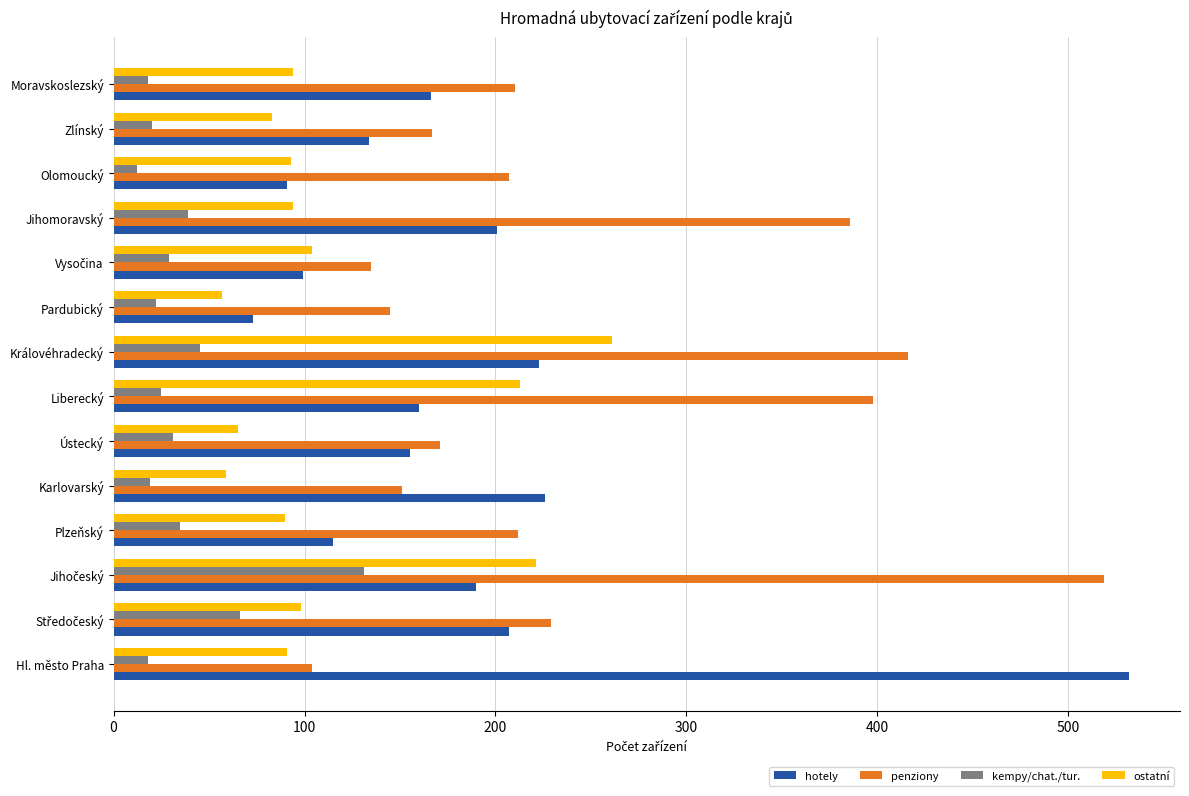

List the series in order of their peak value, highest first.

hotely, penziony, ostatní, kempy/chat./tur.